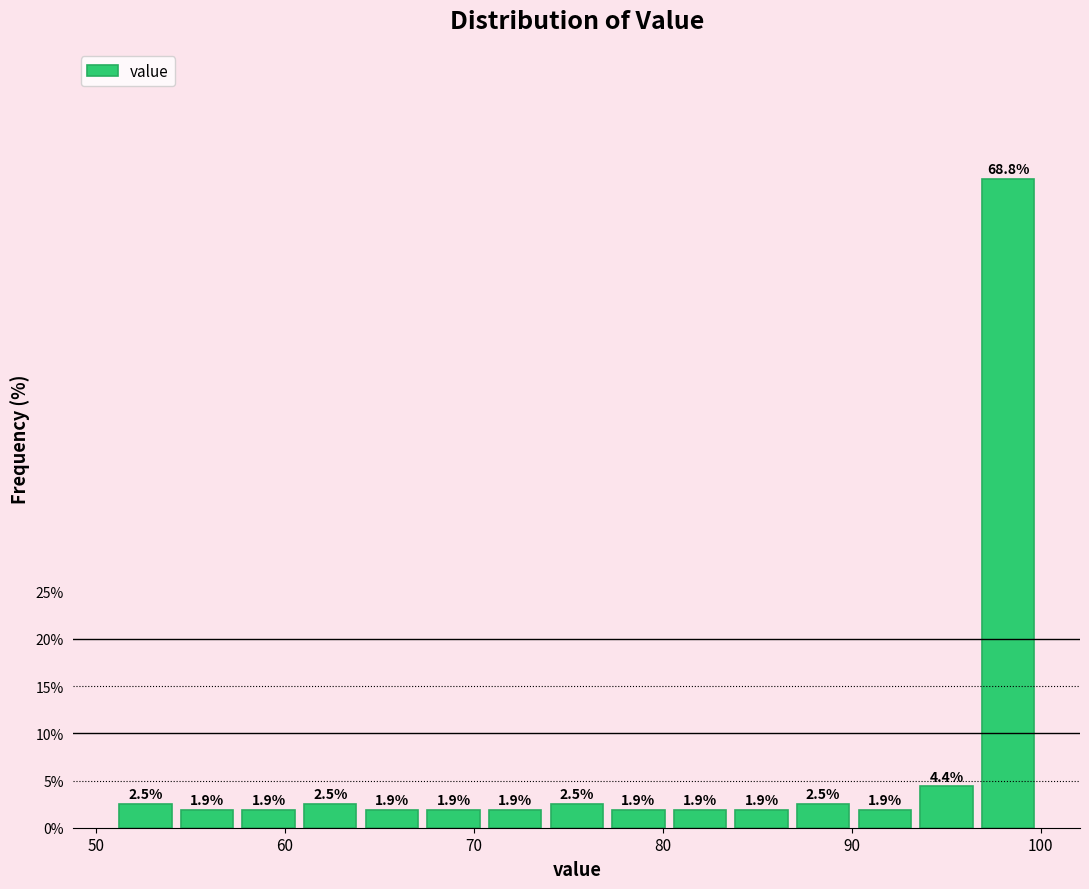

Read against the x-axis, roughly where is the centre of the tallest bar?

98